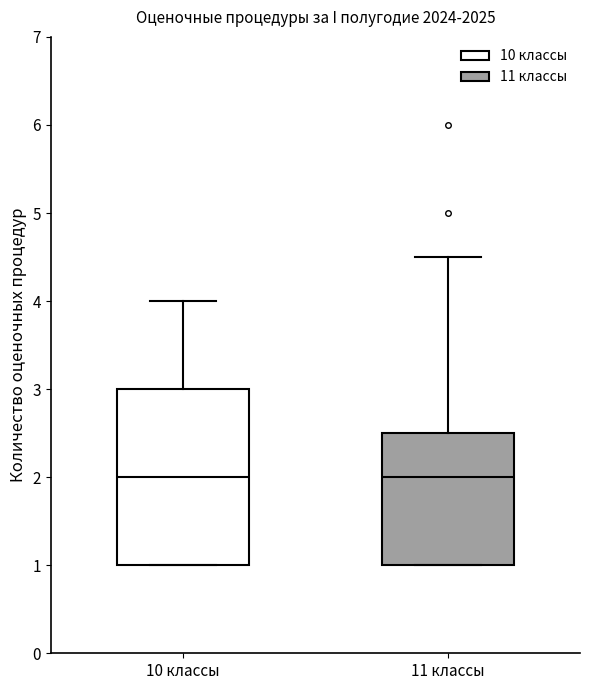

Where does the upper whisker of the box for 10 классы end on the y-axis? The values are not printed on the chart, so give them approximately, as read against the axis.

4.0